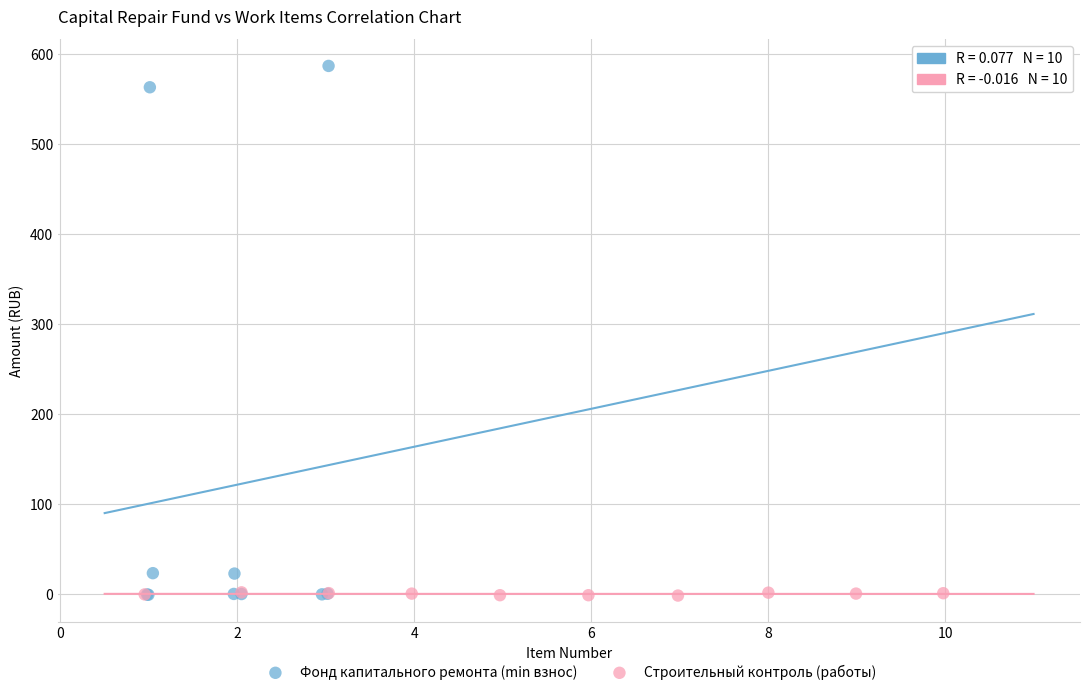

What are all the series names shown in the legend?

Фонд капитального ремонта (min взнос), Строительный контроль (работы)